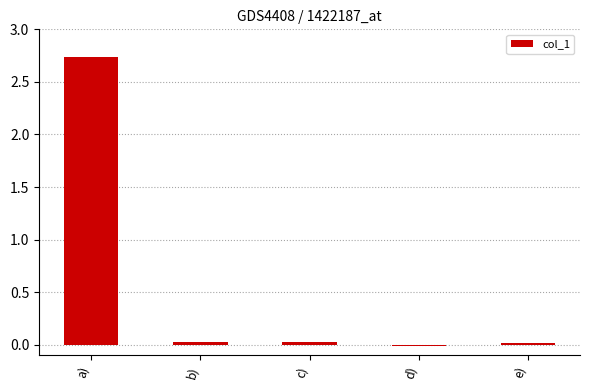

Which has a higher value, d) or c)?

c)